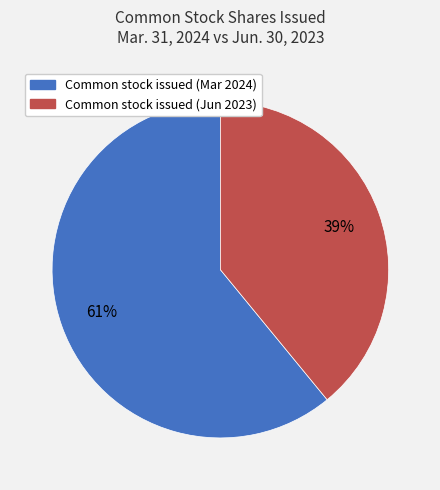

Is there a majority slice in this chart?

Yes